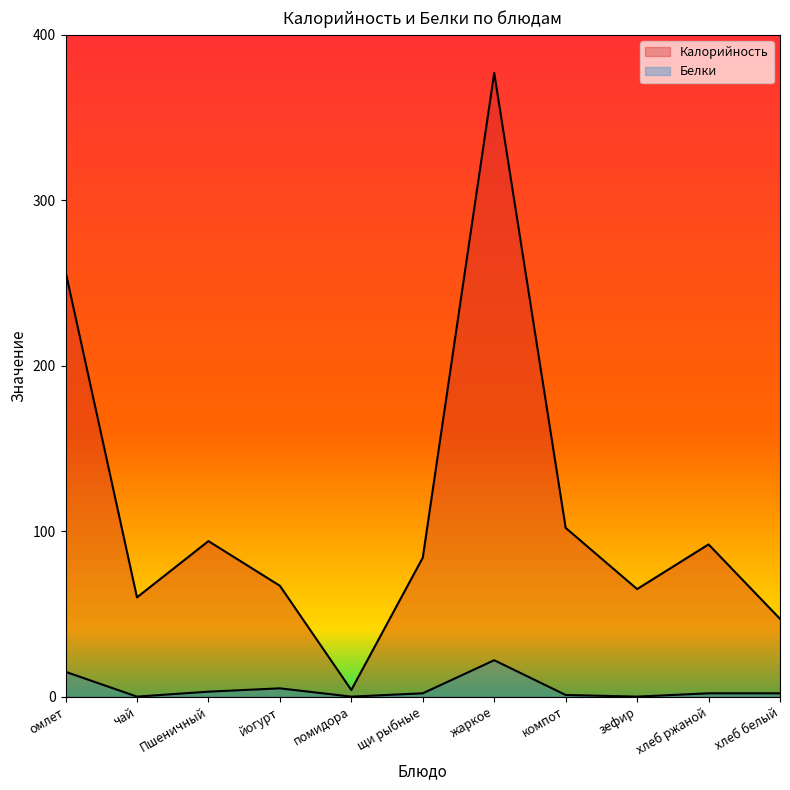

At how many categories does at least one series exceed 51?

9